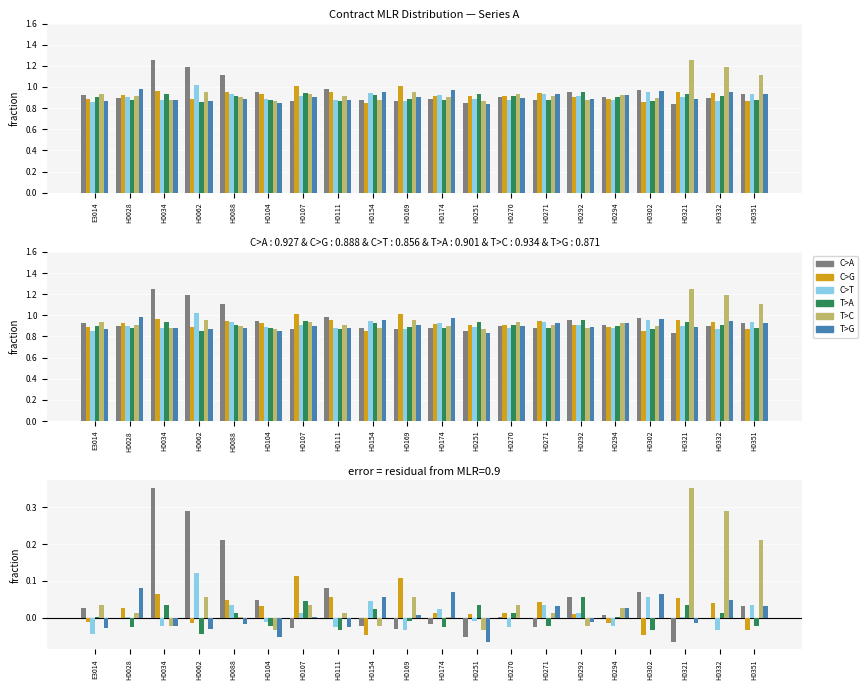

How many negative values does the T>G series have?

10